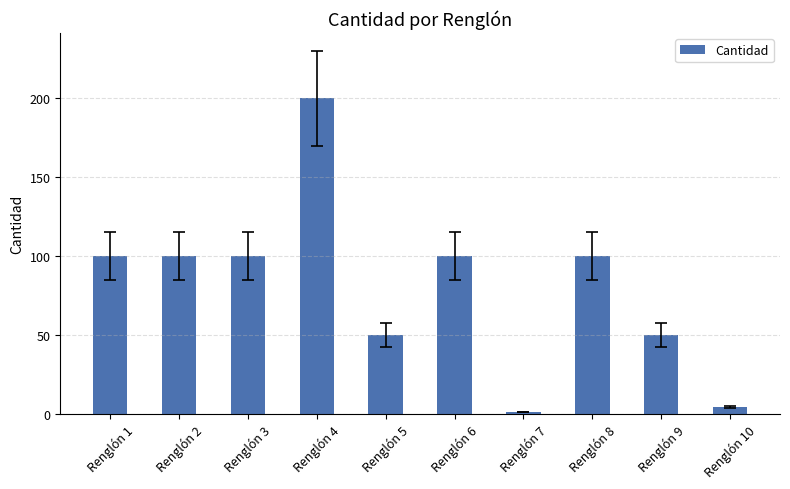

Approximately how many times larger is the value at Renglón 2 compared to Renglón 4?

0.5